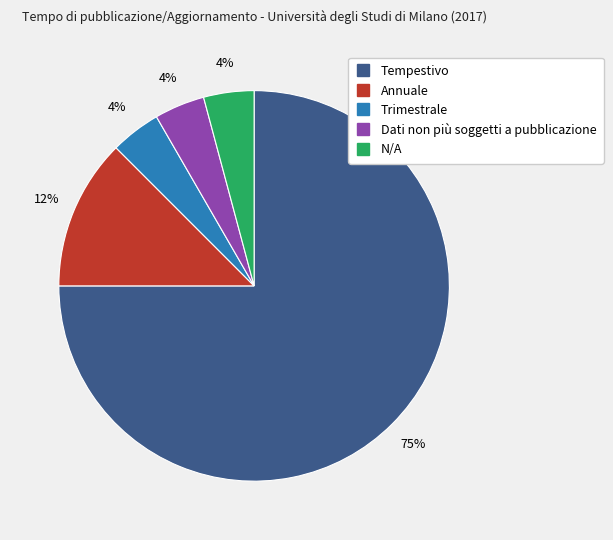

Is the sum of N/A and Trimestrale greater than half?

No